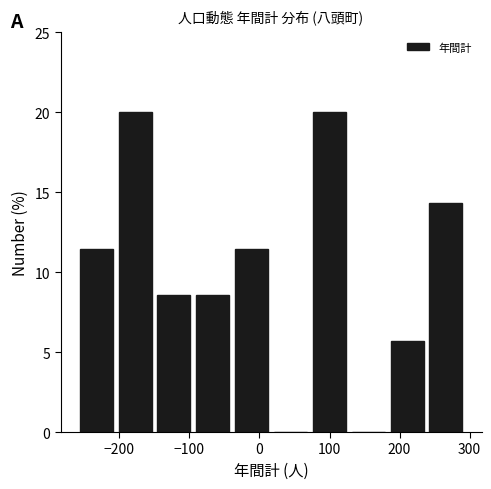

What is the height of the bar covering -260 to -210 on the x-axis? Neither the bar edges nor the heights are printed on the chart, so give them approximately, as read against the axes.

11.5